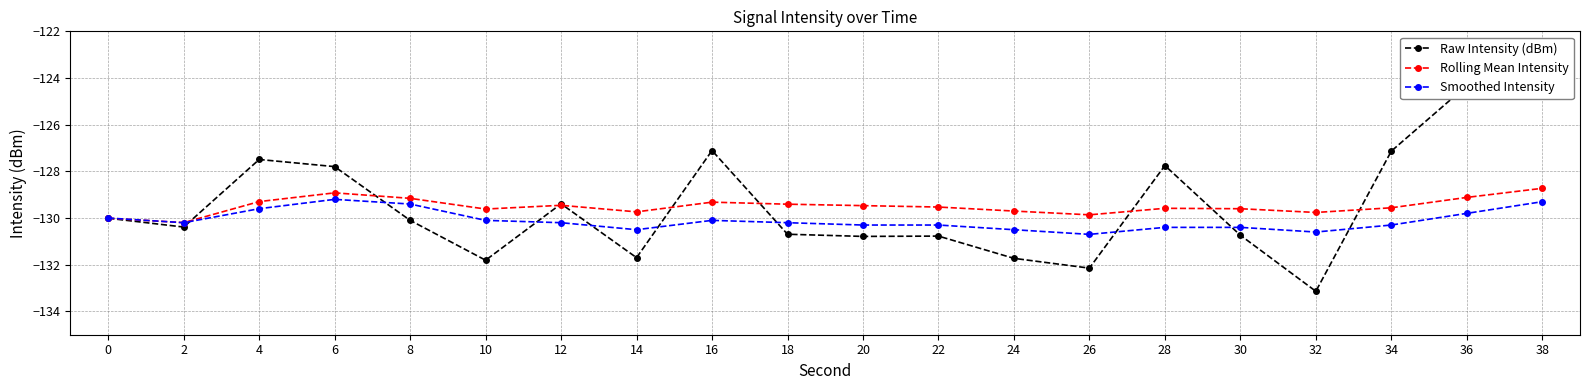

Reading left to right, extract all data points from this chart.

Raw Intensity (dBm): -130.0	-130.4	-127.5	-127.8	-130.1	-131.8	-129.4	-131.7	-127.1	-130.7	-130.8	-130.8	-131.7	-132.1	-127.8	-130.7	-133.1	-127.1	-124.3	-124.4
Rolling Mean Intensity: -130.0	-130.2	-129.3	-128.9	-129.2	-129.6	-129.5	-129.7	-129.3	-129.4	-129.5	-129.5	-129.7	-129.9	-129.6	-129.6	-129.8	-129.6	-129.1	-128.7
Smoothed Intensity: -130.0	-130.2	-129.6	-129.2	-129.4	-130.1	-130.2	-130.5	-130.1	-130.2	-130.3	-130.3	-130.5	-130.7	-130.4	-130.4	-130.6	-130.3	-129.8	-129.3